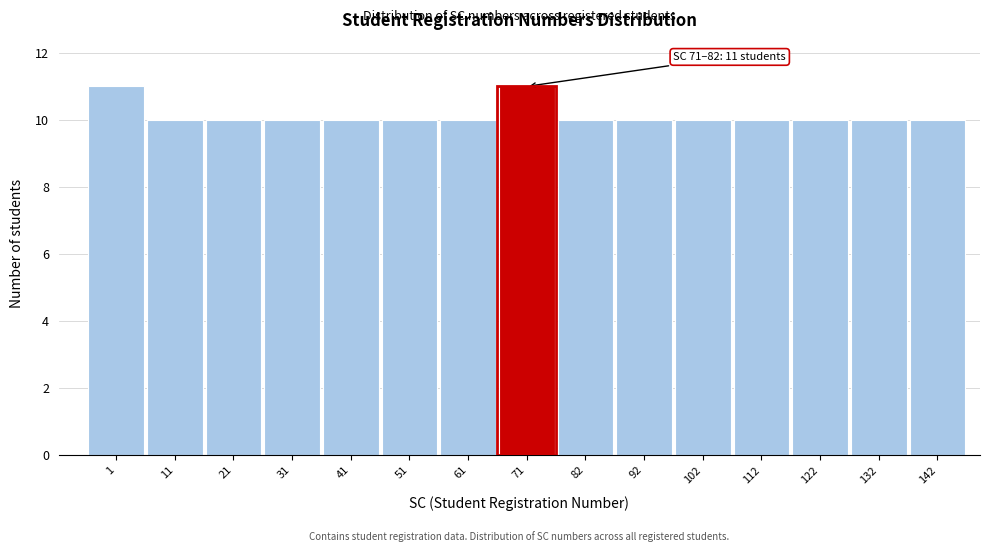

Reading left to right, extract all data points from this chart.

11	10	10	10	10	10	10	11	10	10	10	10	10	10	10